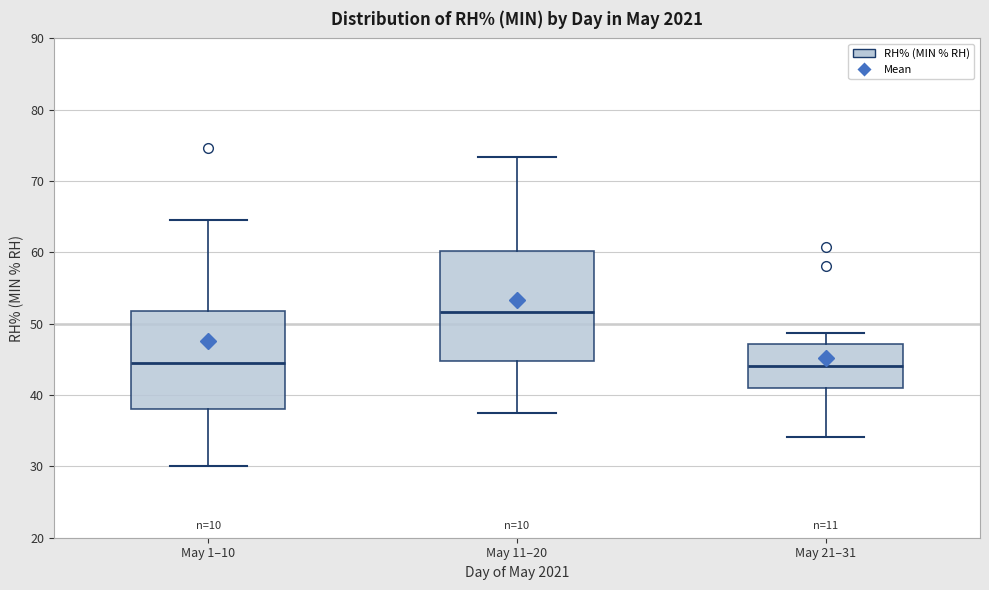

Which box is the tallest, from its lower edge to its upper edge?

May 11–20